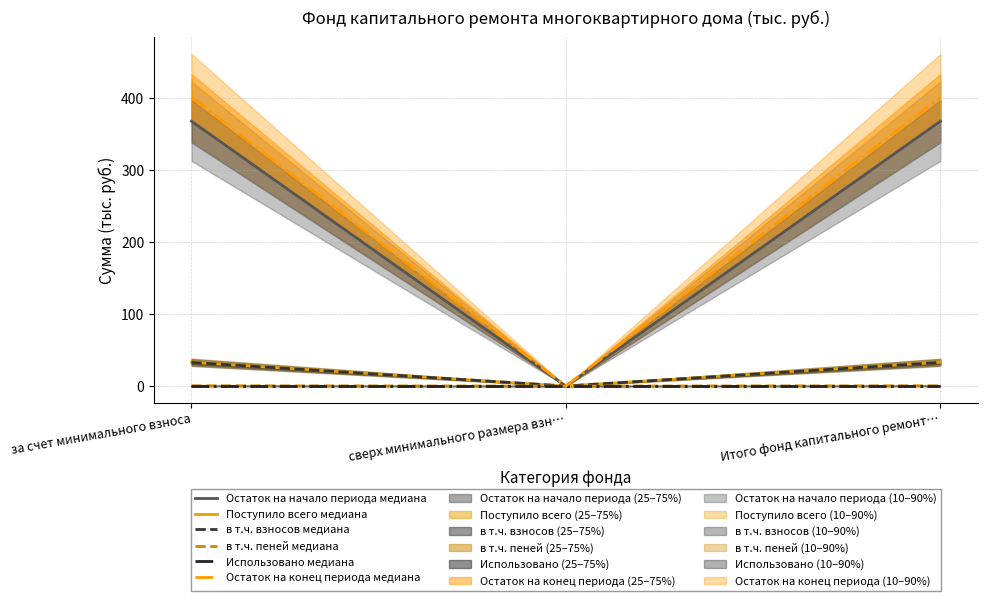

Reading left to right, extract all data points from this chart.

Остаток на начало периода медиана: 368.1	0.0	368.1
Поступило всего медиана: 33.3	0.0	33.3
в т.ч. взносов медиана: 32.9	0.0	32.9
в т.ч. пеней медиана: 0.5	0.0	0.5
Использовано медиана: 0.0	0.0	0.0
Остаток на конец периода медиана: 401.5	0.0	401.5